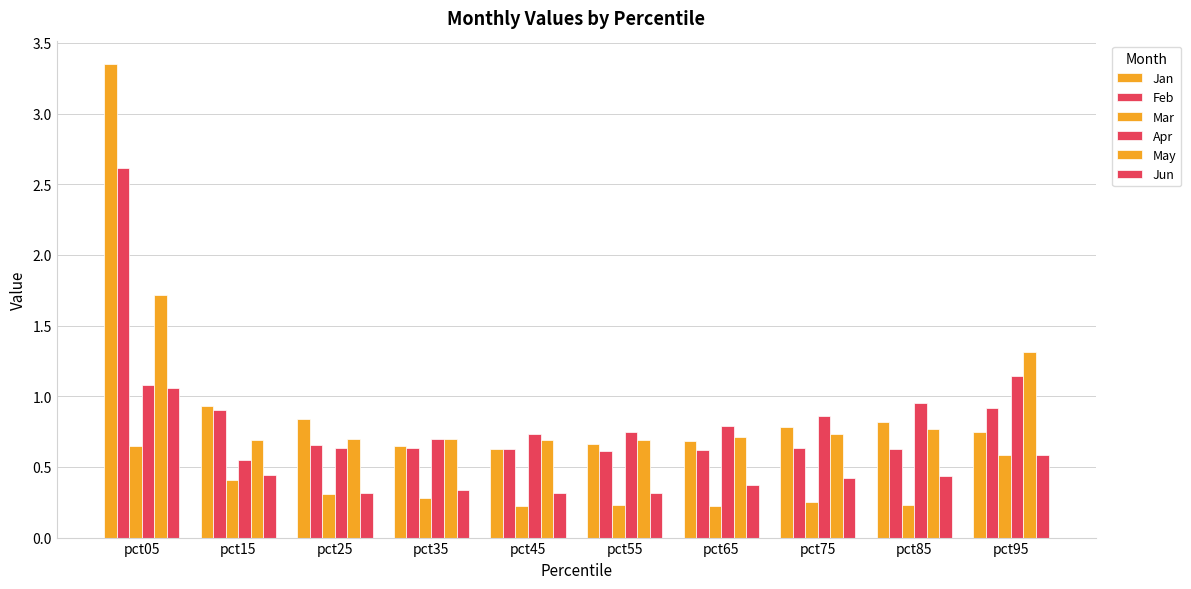

Between pct45 and pct15, which is larger?

pct15